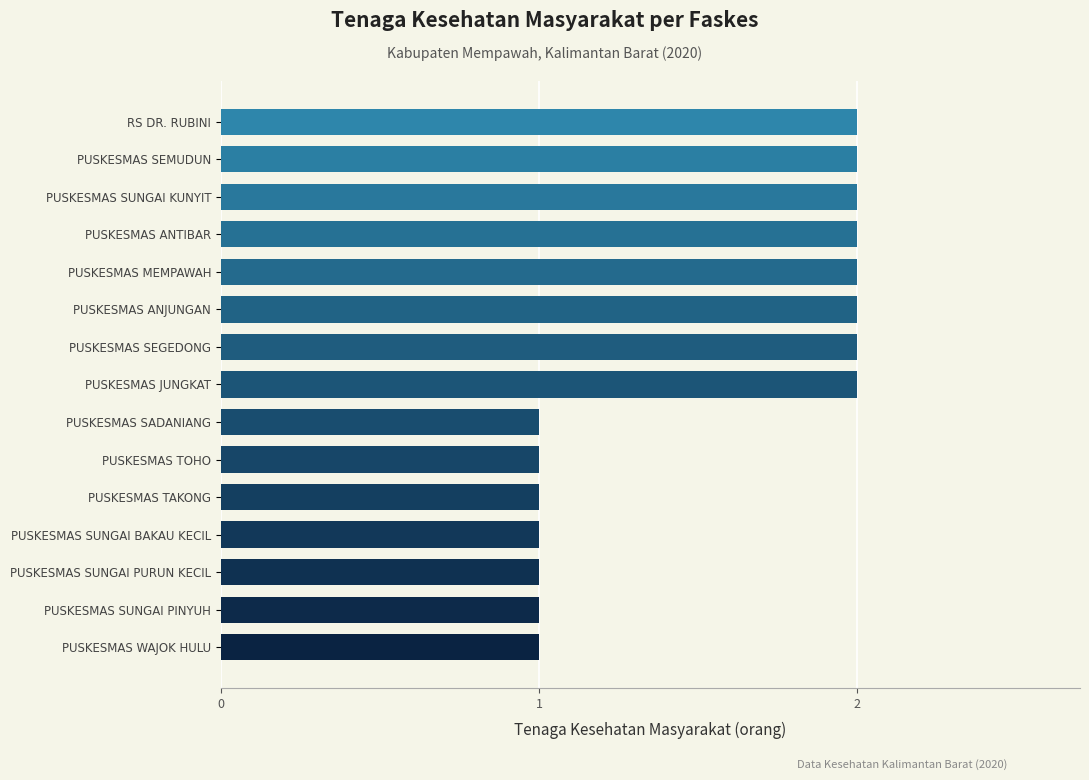

Does the chart contain stacked bars?

No